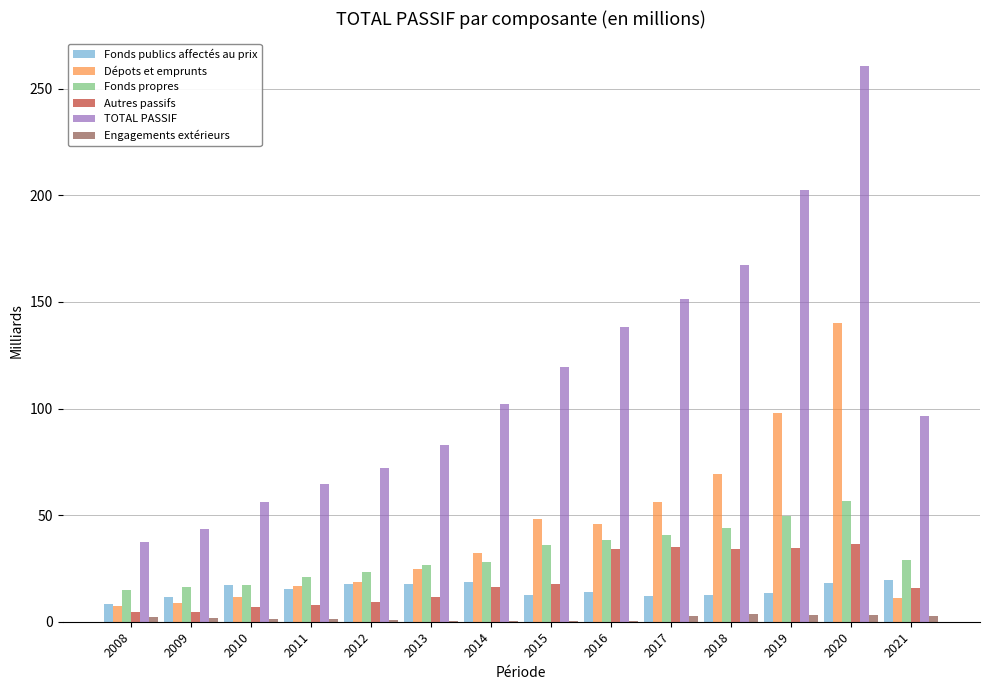

Does the chart contain stacked bars?

No